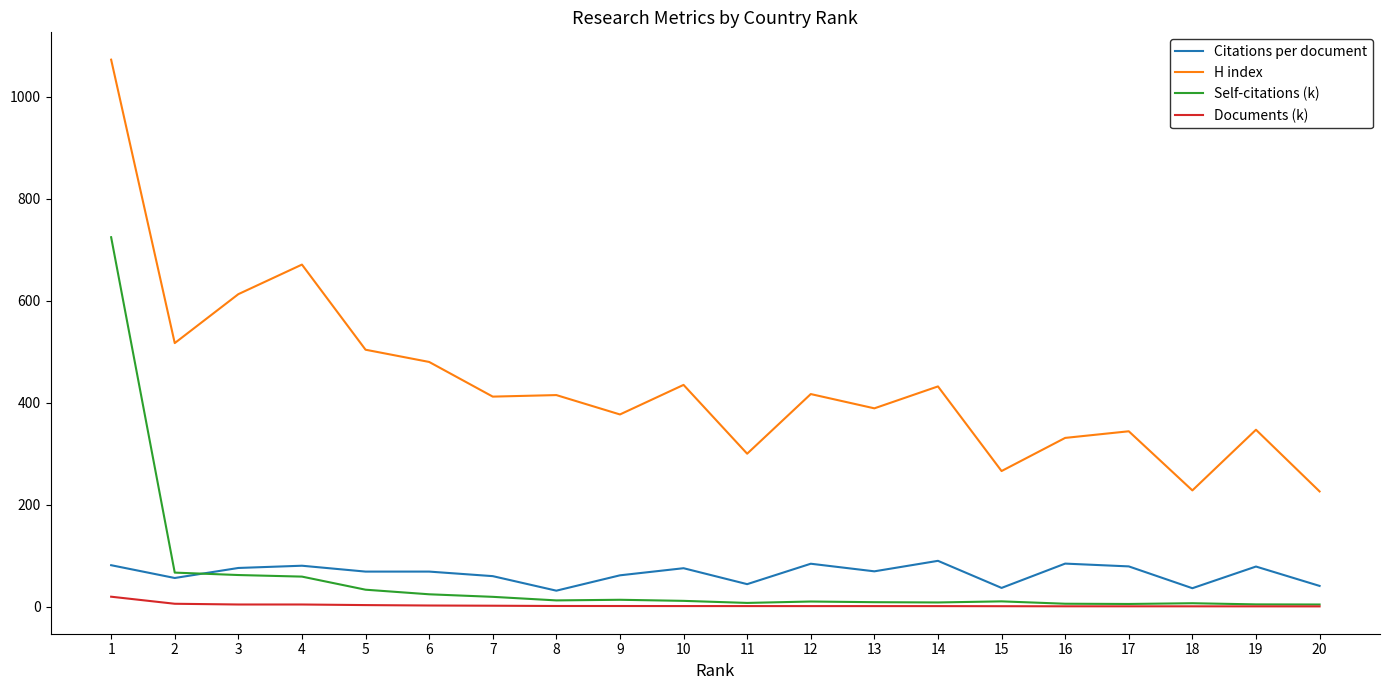

What is the lowest value of the H index series?

226.0